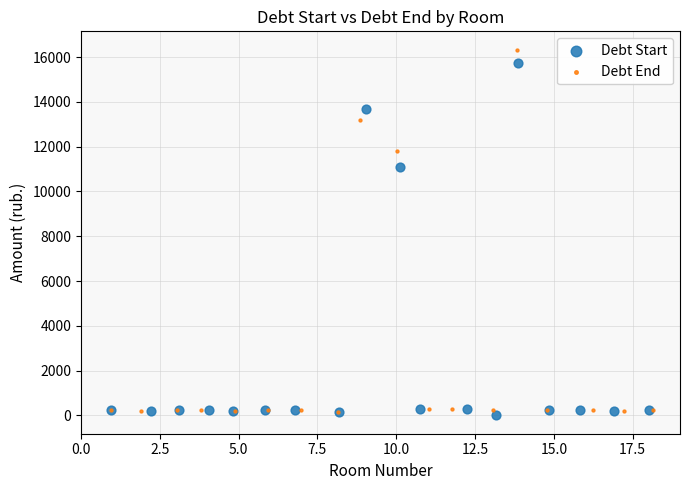

Which series has the widest spread of Y values?

Debt End